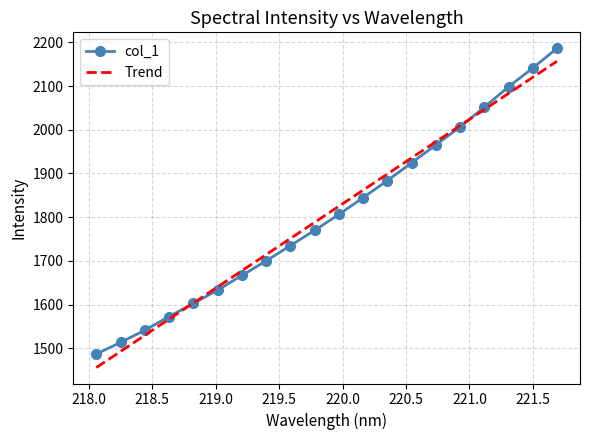

What is the maximum value for col_1?

2186.3